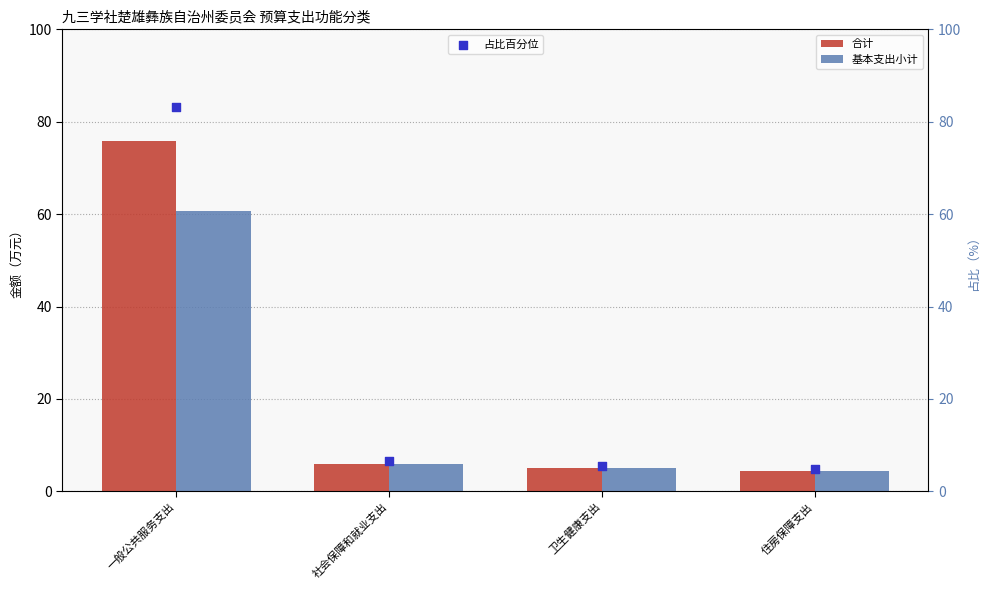

At which category is the sum across all series the highest?

一般公共服务支出